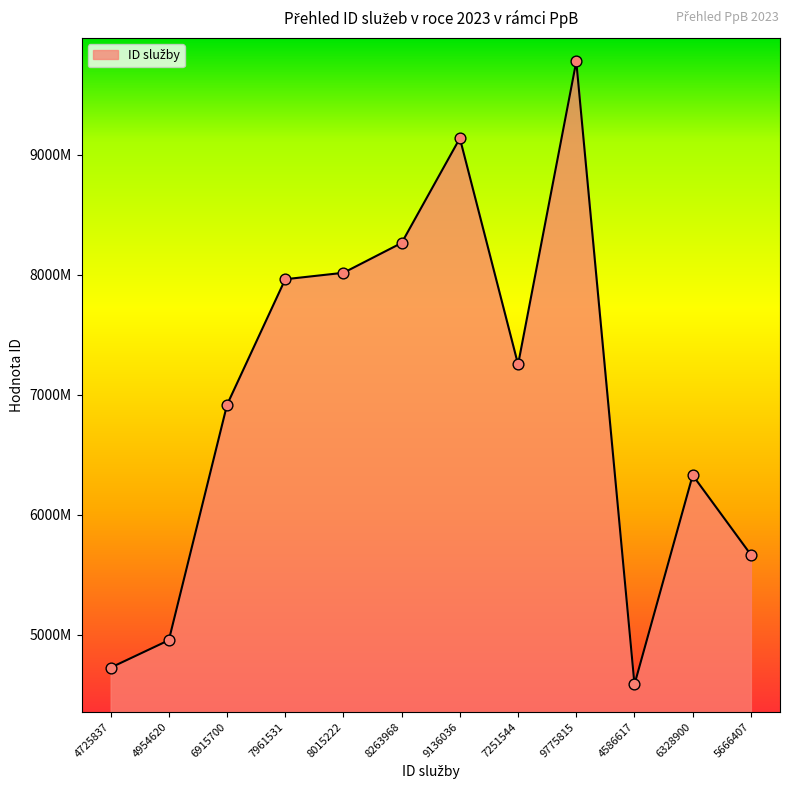

Approximately how many times larger is the value at 9775815 compared to 7251544?

1.3